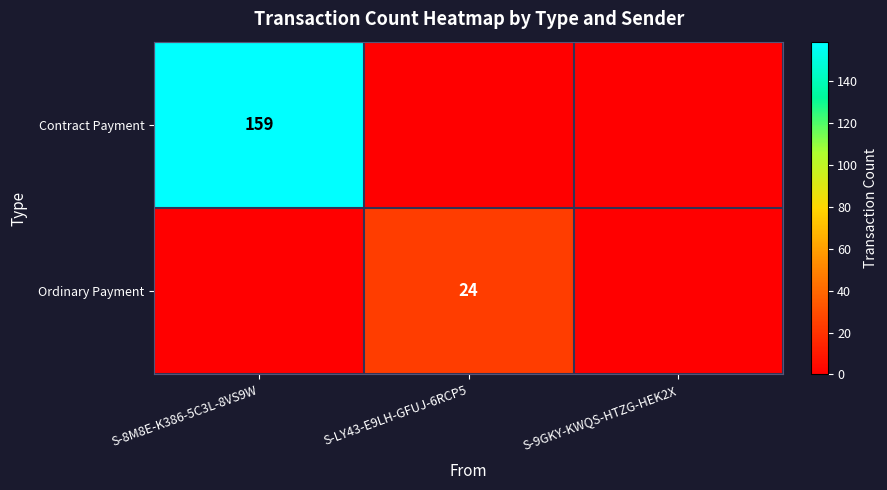

List the series in order of their peak value, lowest first.

Ordinary Payment, Contract Payment